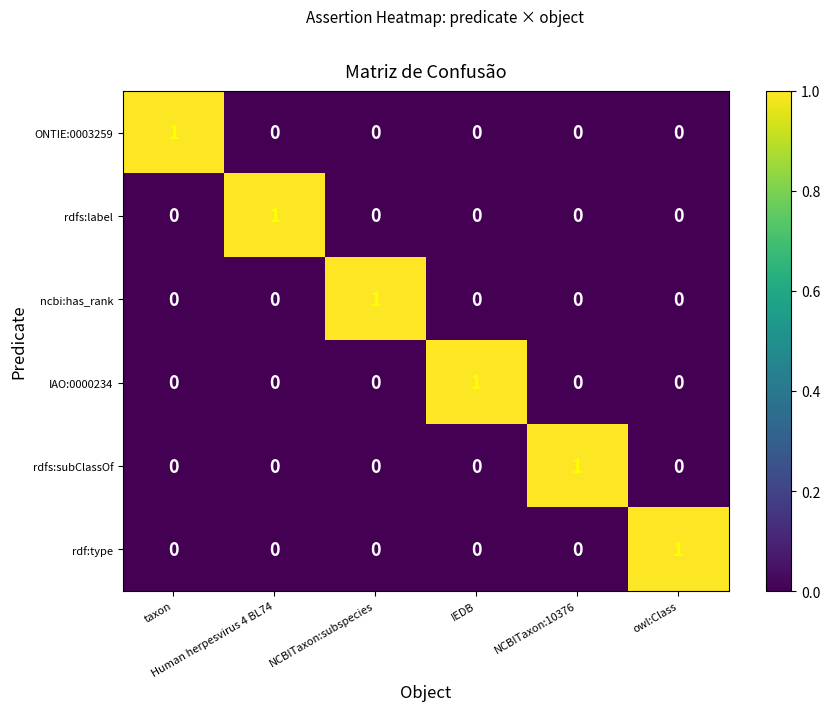

At how many categories does at least one series exceed 0?

6